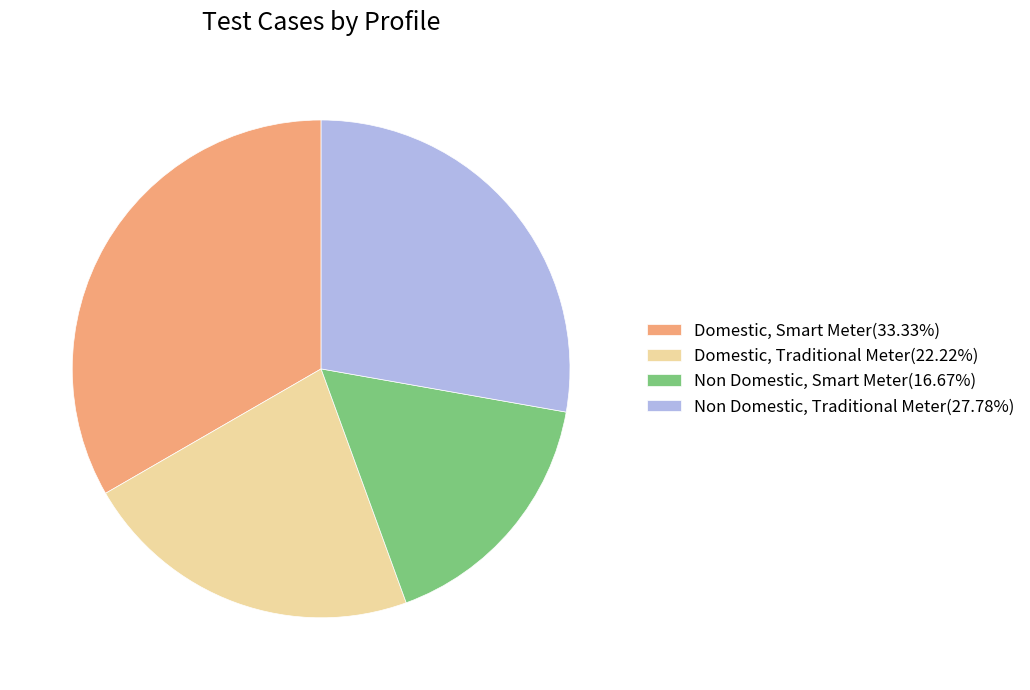

How many segments does this pie chart have?

4